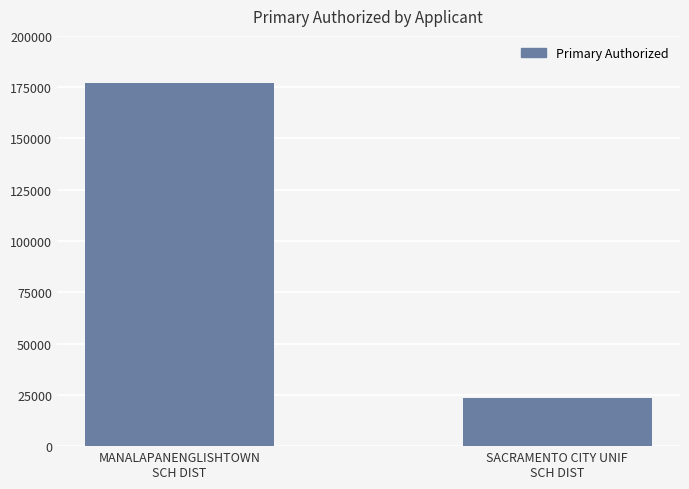

What is the difference between the maximum and minimum values?

153741